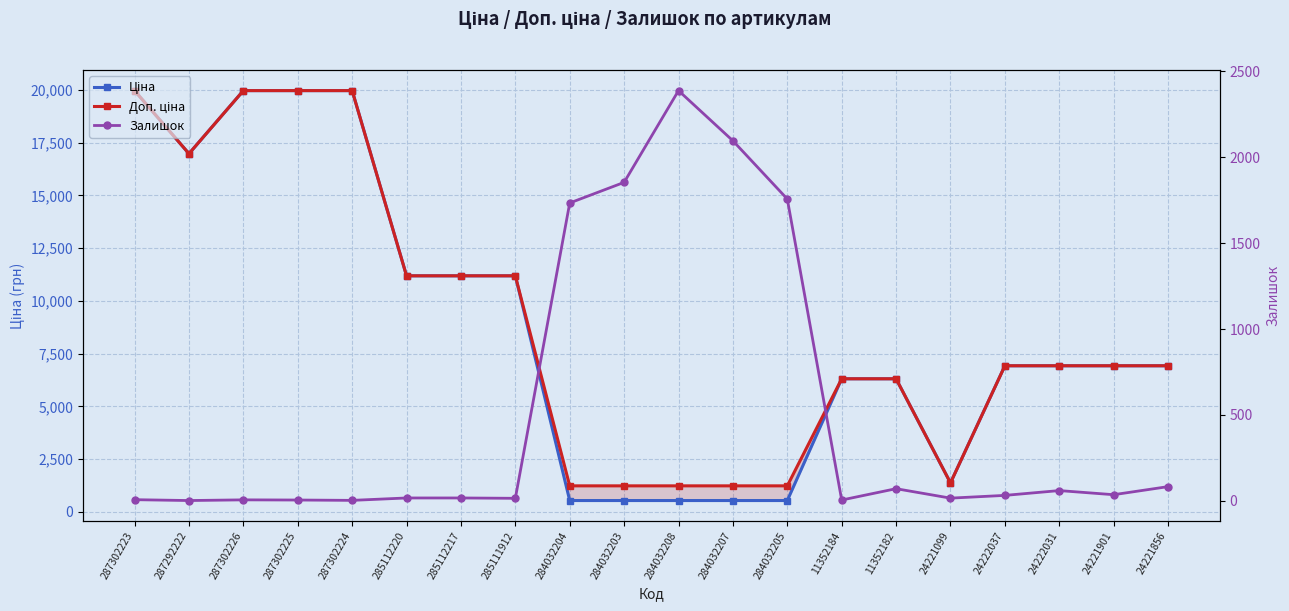

What is the difference between the Залишок values at 24221856 and 287302223?

76.0